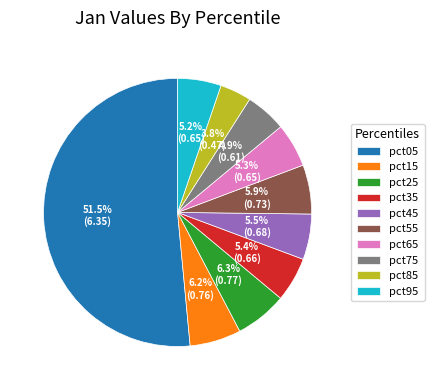

To the nearest percent, what is the difference between the largest and smallest slice percentages?

48%